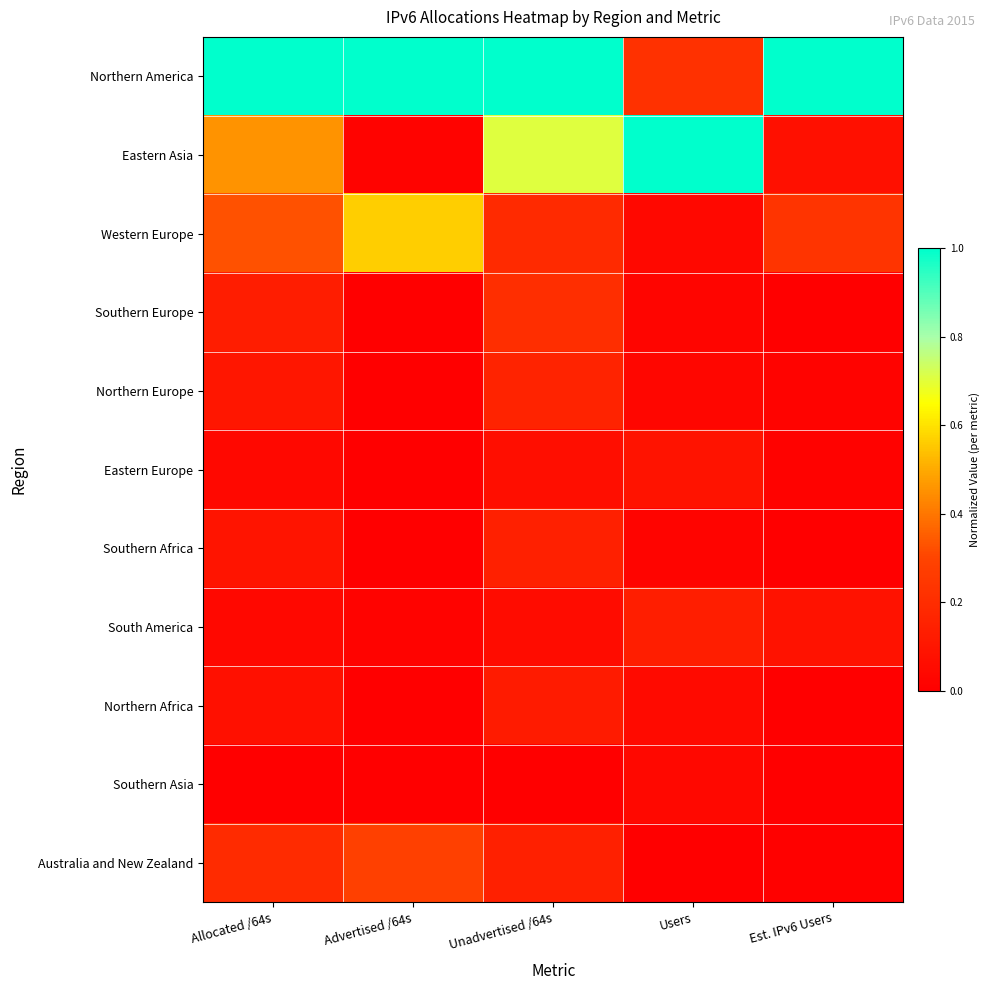

Reading right to left, what are all the values shown in this chart?

Northern America: Est. IPv6 Users=1.0	Users=0.2	Unadvertised /64s=1.0	Advertised /64s=1.0	Allocated /64s=1.0
Eastern Asia: Est. IPv6 Users=0.1	Users=1.0	Unadvertised /64s=0.7	Advertised /64s=0.0	Allocated /64s=0.5
Western Europe: Est. IPv6 Users=0.2	Users=0.0	Unadvertised /64s=0.2	Advertised /64s=0.6	Allocated /64s=0.3
Southern Europe: Est. IPv6 Users=0.0	Users=0.0	Unadvertised /64s=0.2	Advertised /64s=0.0	Allocated /64s=0.1
Northern Europe: Est. IPv6 Users=0.0	Users=0.0	Unadvertised /64s=0.2	Advertised /64s=0.0	Allocated /64s=0.1
Eastern Europe: Est. IPv6 Users=0.0	Users=0.1	Unadvertised /64s=0.1	Advertised /64s=0.0	Allocated /64s=0.0
Southern Africa: Est. IPv6 Users=0.0	Users=0.0	Unadvertised /64s=0.1	Advertised /64s=0.0	Allocated /64s=0.1
South America: Est. IPv6 Users=0.1	Users=0.1	Unadvertised /64s=0.1	Advertised /64s=0.0	Allocated /64s=0.0
Northern Africa: Est. IPv6 Users=0.0	Users=0.1	Unadvertised /64s=0.1	Advertised /64s=0.0	Allocated /64s=0.1
Southern Asia: Est. IPv6 Users=0.0	Users=0.0	Unadvertised /64s=0.0	Advertised /64s=0.0	Allocated /64s=0.0
Australia and New Zealand: Est. IPv6 Users=0.0	Users=0.0	Unadvertised /64s=0.1	Advertised /64s=0.3	Allocated /64s=0.2